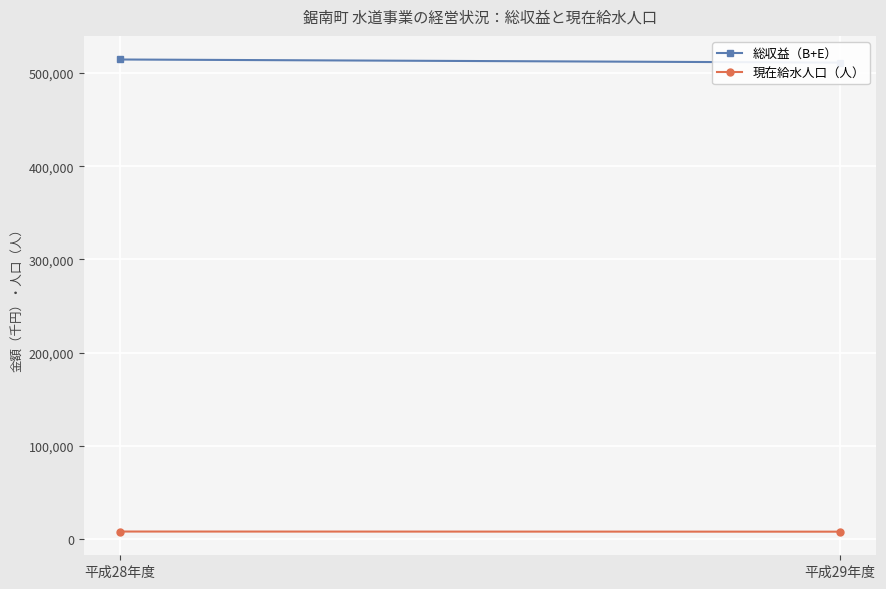

Which series has the widest spread of values?

総収益（B+E）